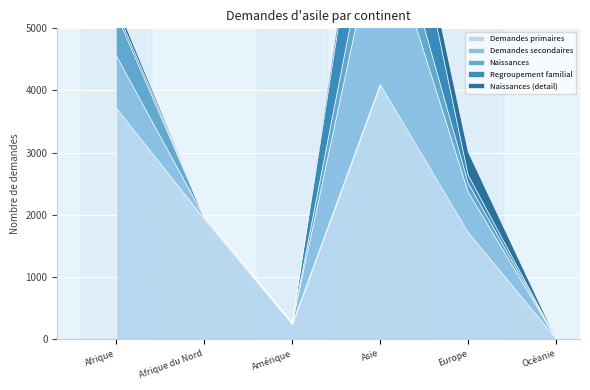

What are all the series names shown in the legend?

Demandes primaires, Demandes secondaires, Naissances, Regroupement familial, Naissances (detail)